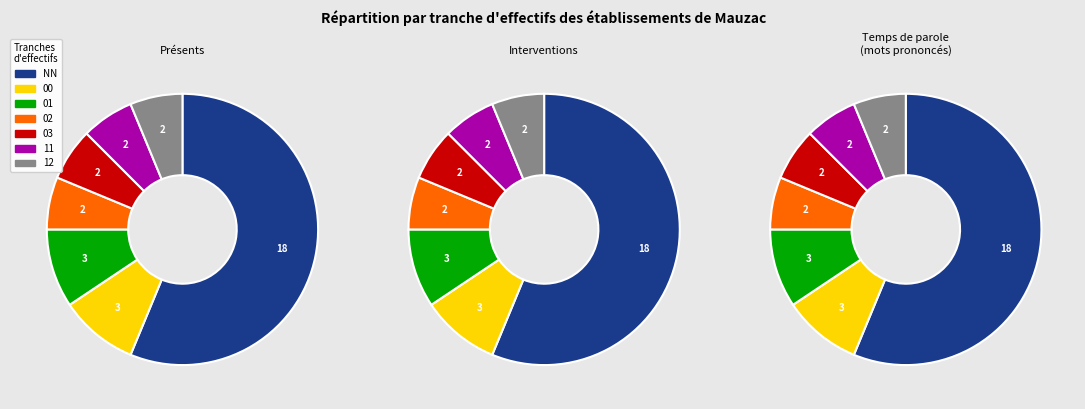

Do 00 and 11 together represent more than half of the pie?

No